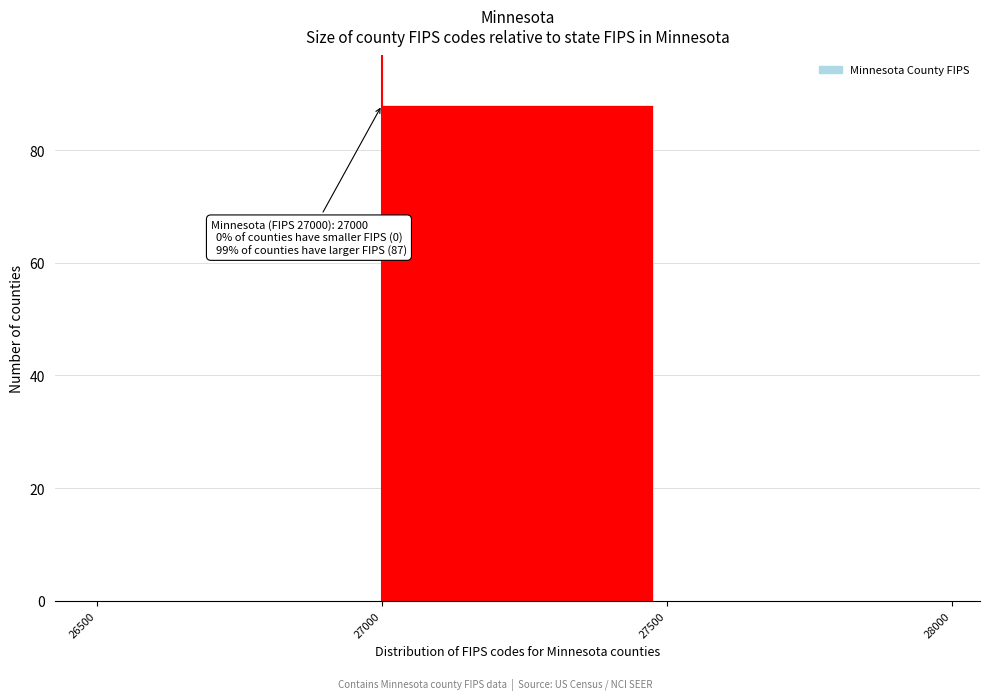

Which range on the x-axis has the tallest bar?

27000 to 27500